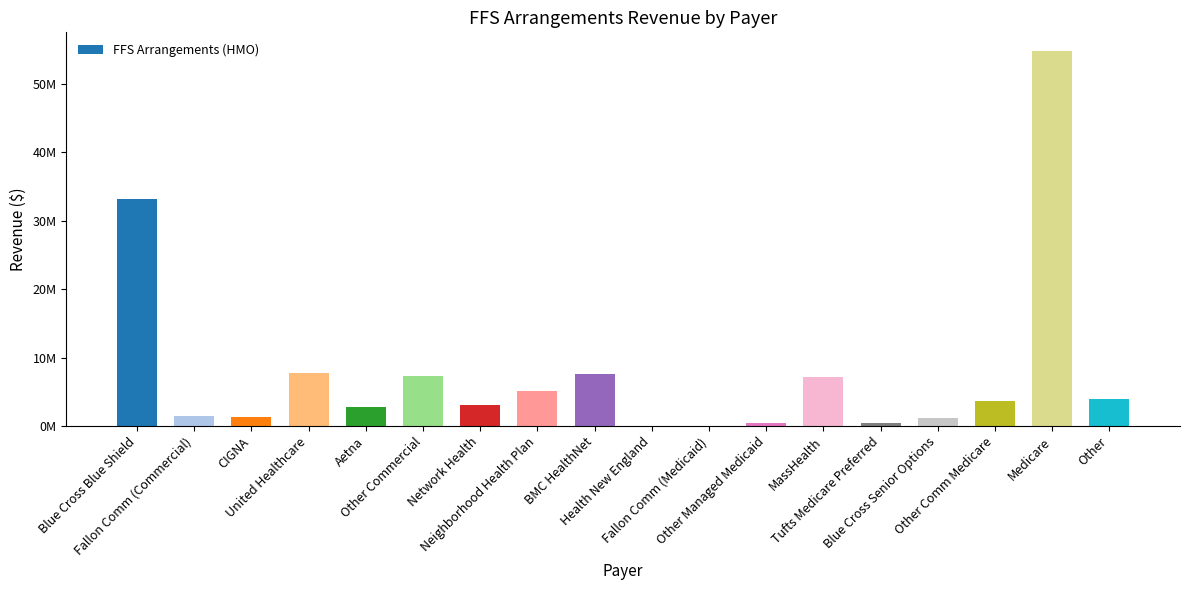

Rank the categories by value from highest to lowest.

Medicare, Blue Cross Blue Shield, United Healthcare, BMC HealthNet, Other Commercial, MassHealth, Neighborhood Health Plan, Other, Other Comm Medicare, Network Health, Aetna, Fallon Comm (Commercial), CIGNA, Blue Cross Senior Options, Other Managed Medicaid, Tufts Medicare Preferred, Health New England, Fallon Comm (Medicaid)